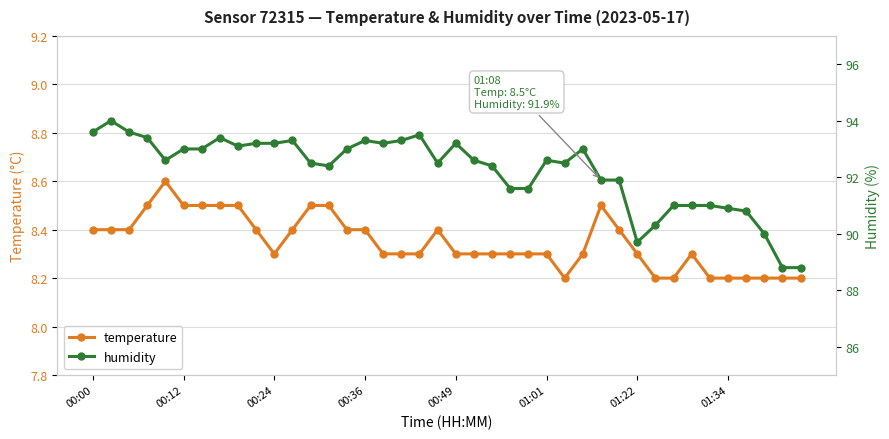

True or false: temperature has a value of 4.9 at 01:01.

False